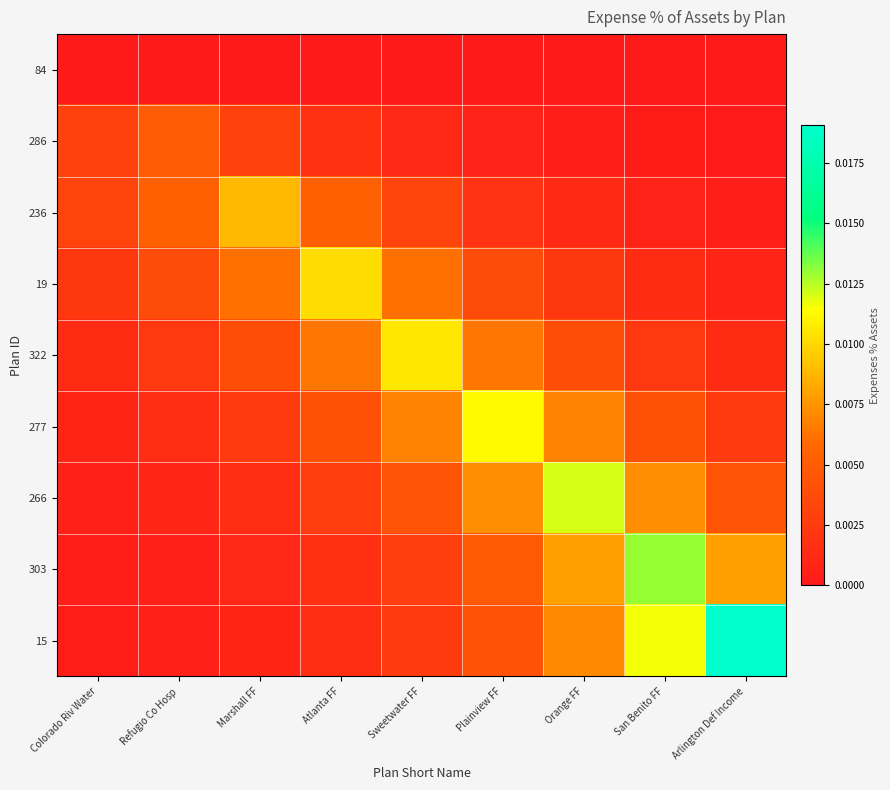

Which category has the lowest value across all series?

Colorado Riv Water